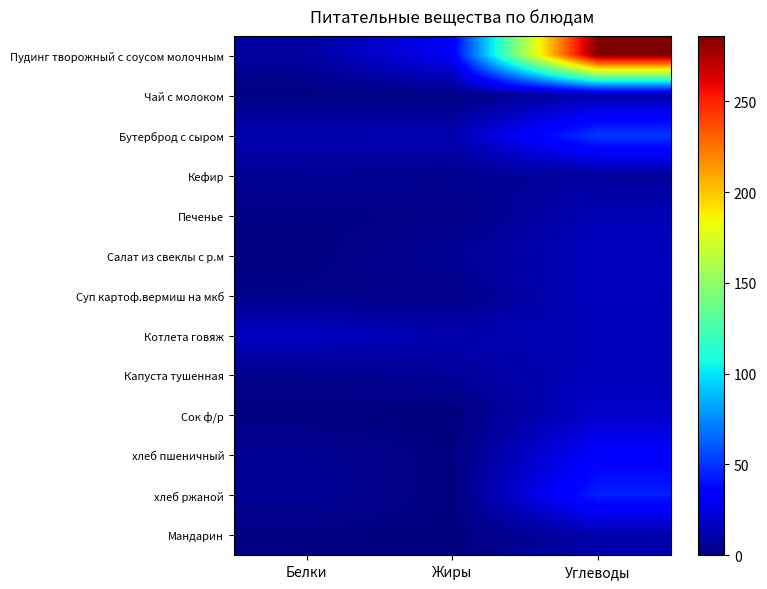

Which has a higher value, Белки or Углеводы?

Углеводы